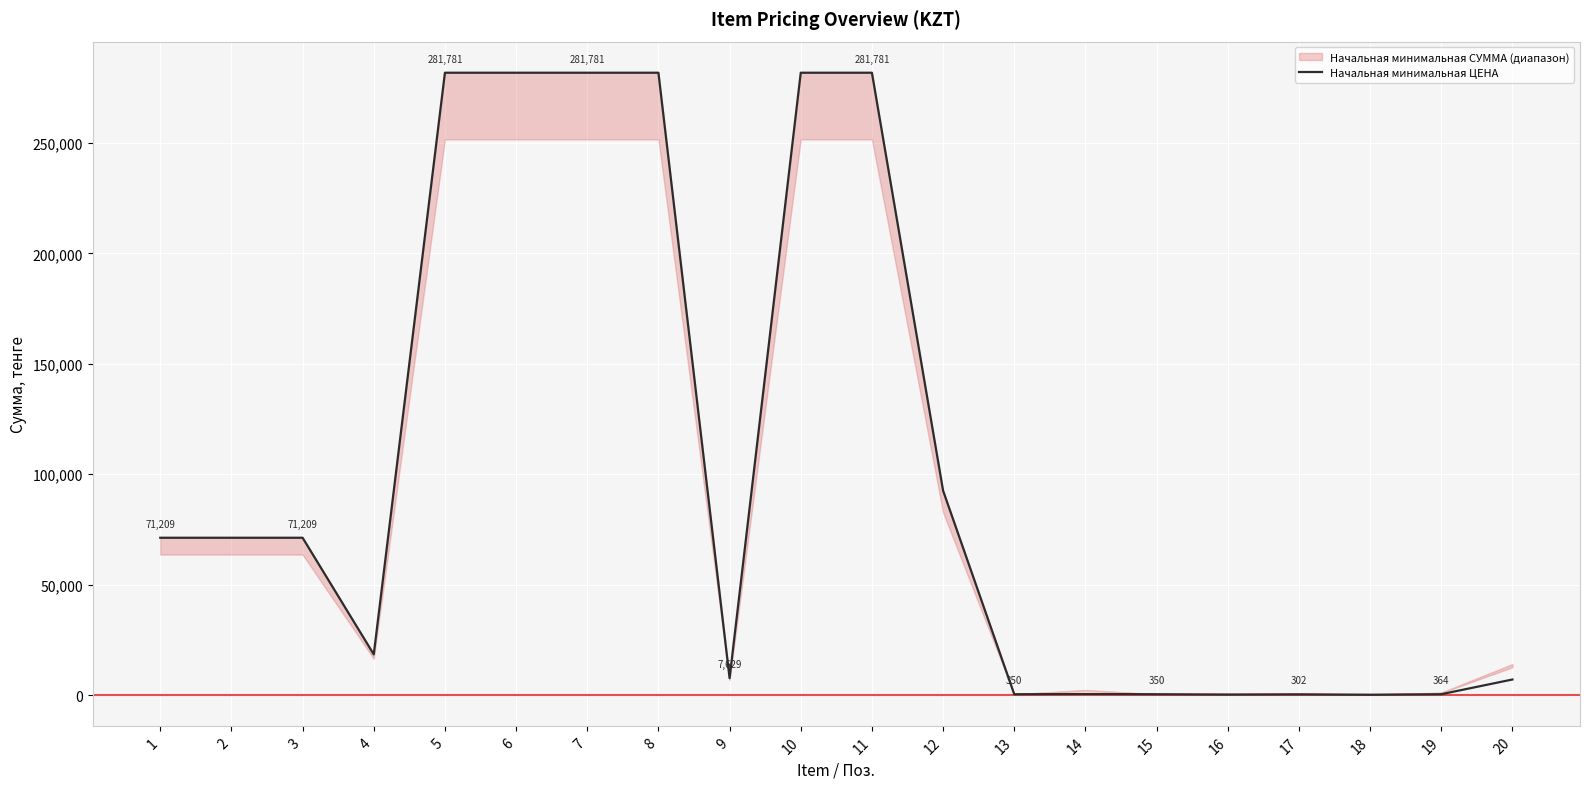

What is the smallest value displayed?

128